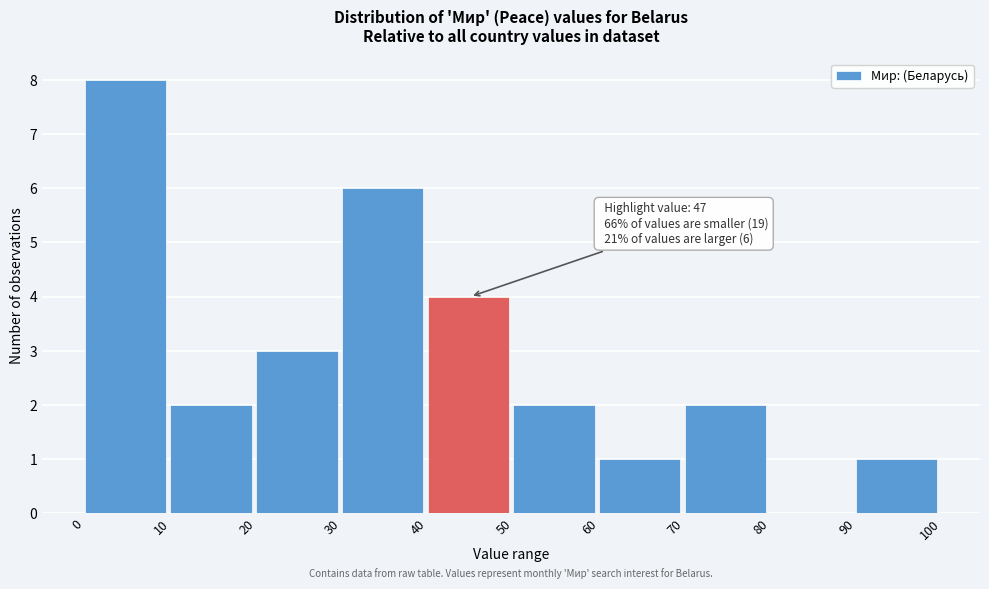

Over which range of the x-axis is the bar tallest?

0 to 10